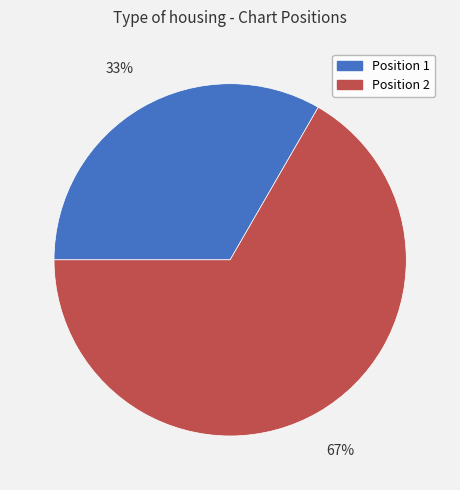

The Position 2 slice represents 67% of the pie. True or false?

True